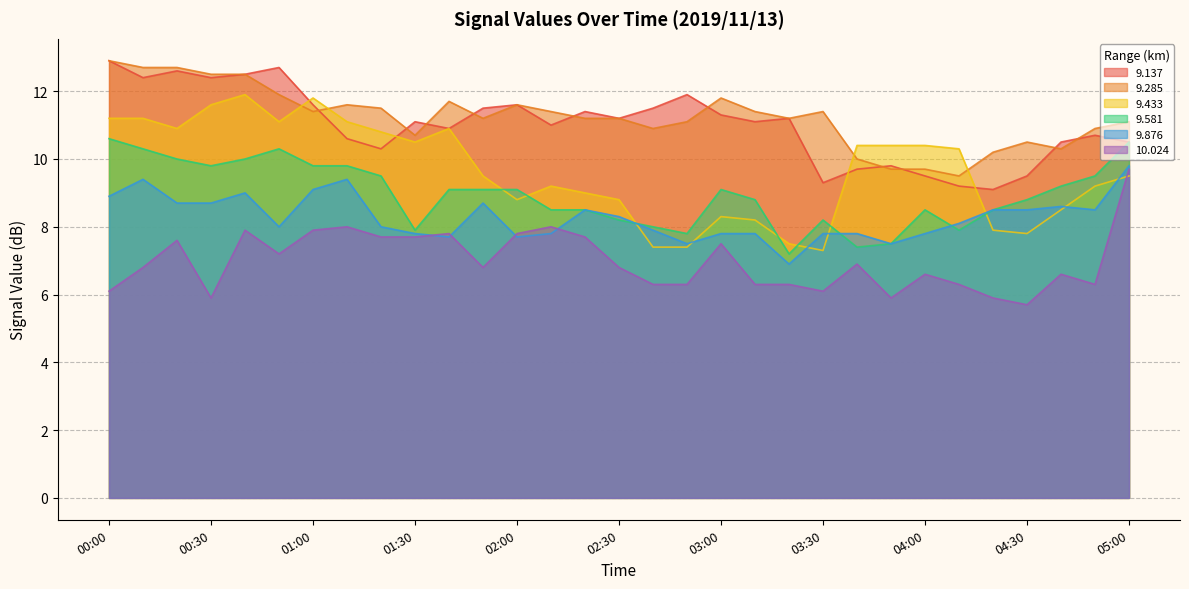

What is the difference between the second highest and minimum values in the 9.285 series?

3.2